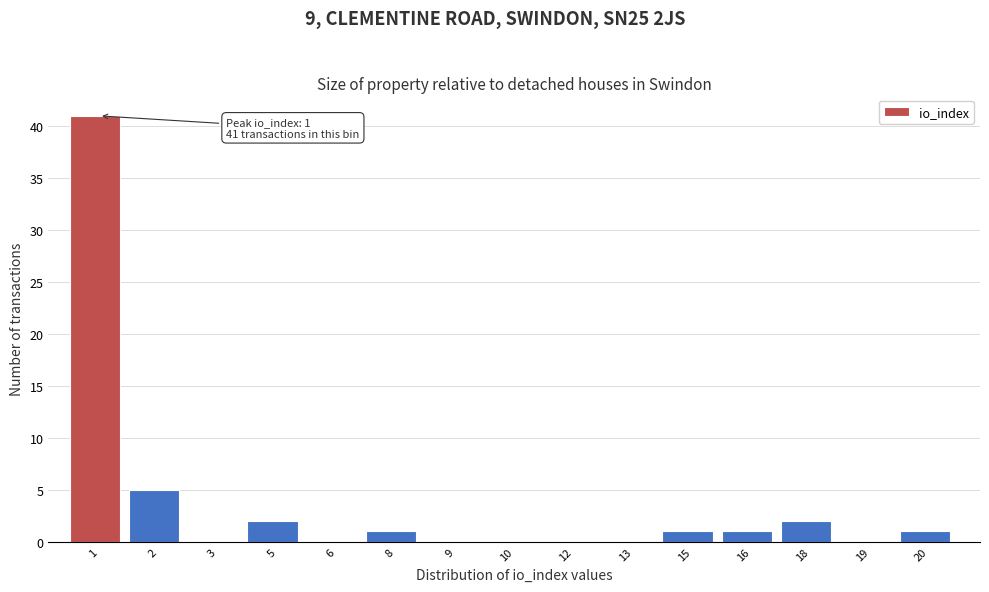

Reading left to right, list all the values displayed in this chart.

1=41	2=5	3=0	5=2	6=0	8=1	9=0	10=0	12=0	13=0	15=1	16=1	18=2	19=0	20=1